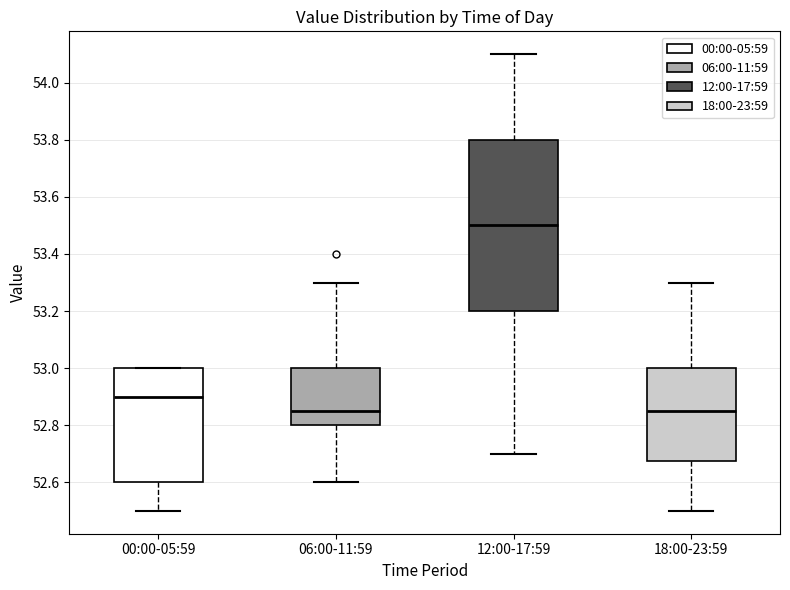

Reading left to right, transcribe this box plot: for each box, give where its median line is, the range the box spans, and where its two whiskers end, as read against the y-axis. The values are not printed on the chart, so give them approximately, as read against the axis.

00:00-05:59: median 52.90, box 52.60 to 53.00, whiskers 52.50 to 53.00
06:00-11:59: median 52.86, box 52.80 to 53.00, whiskers 52.60 to 53.30
12:00-17:59: median 53.50, box 53.20 to 53.80, whiskers 52.70 to 54.10
18:00-23:59: median 52.86, box 52.68 to 53.00, whiskers 52.50 to 53.30